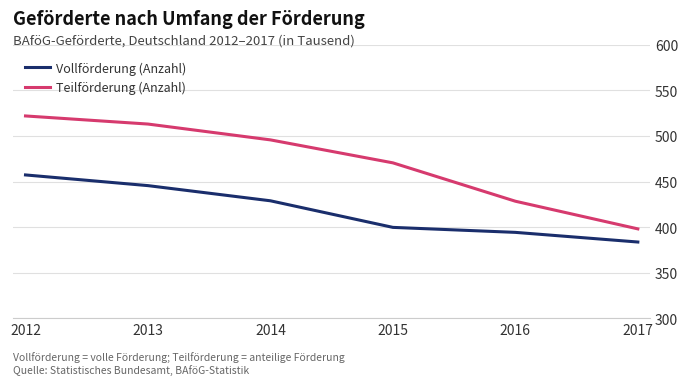

Reading left to right, list all the values displayed in this chart.

Vollförderung (Anzahl): 2012=457349	2013=445630	2014=429006	2015=399867	2016=394397	2017=383818
Teilförderung (Anzahl): 2012=521998	2013=513113	2014=495764	2015=470588	2016=428536	2017=398220